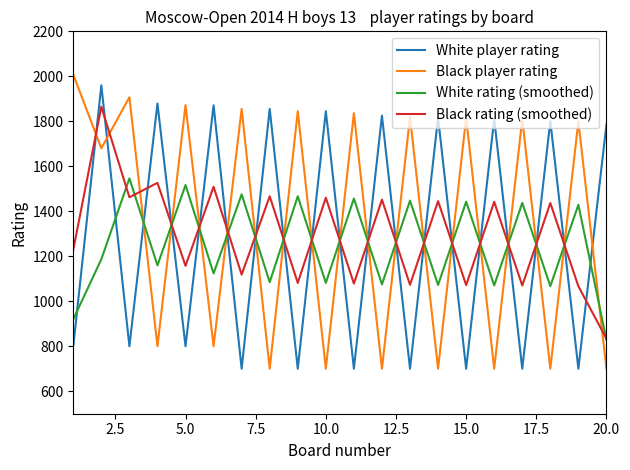

List the series in order of their peak value, highest first.

Black player rating, White player rating, Black rating (smoothed), White rating (smoothed)